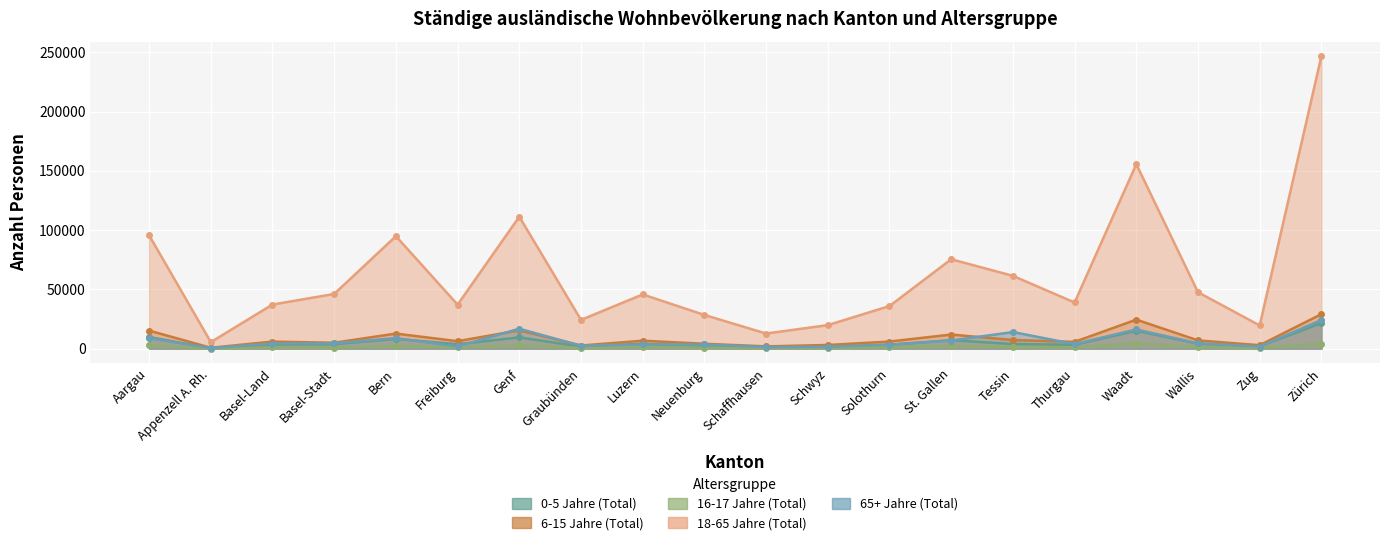

At which category is the sum across all series the highest?

Zürich